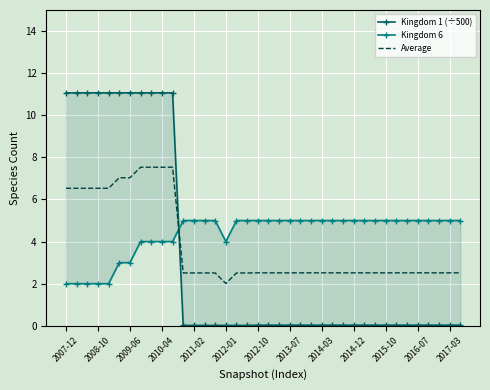

After their last crossing, which series has the higher values: Kingdom 6 or Average?

Kingdom 6